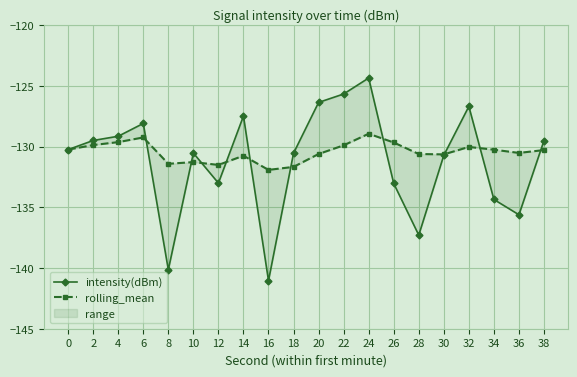

Which series has the widest spread of values?

intensity(dBm)